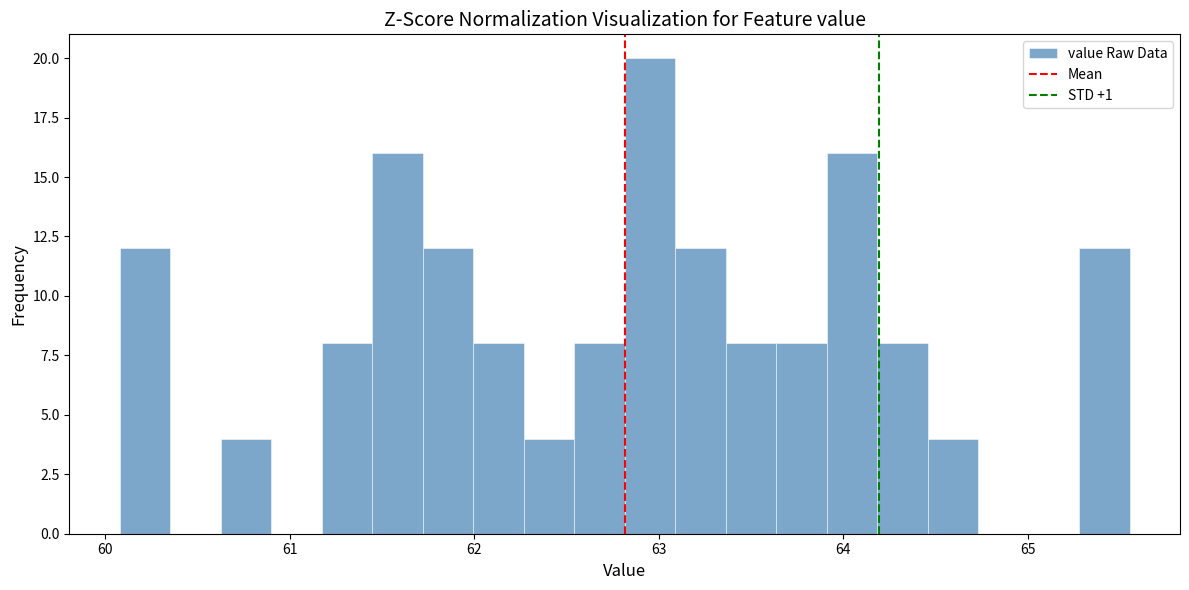

Around what value on the x-axis is the tallest bar? Give the approximate position of its centre, as read against the axis.

63.0